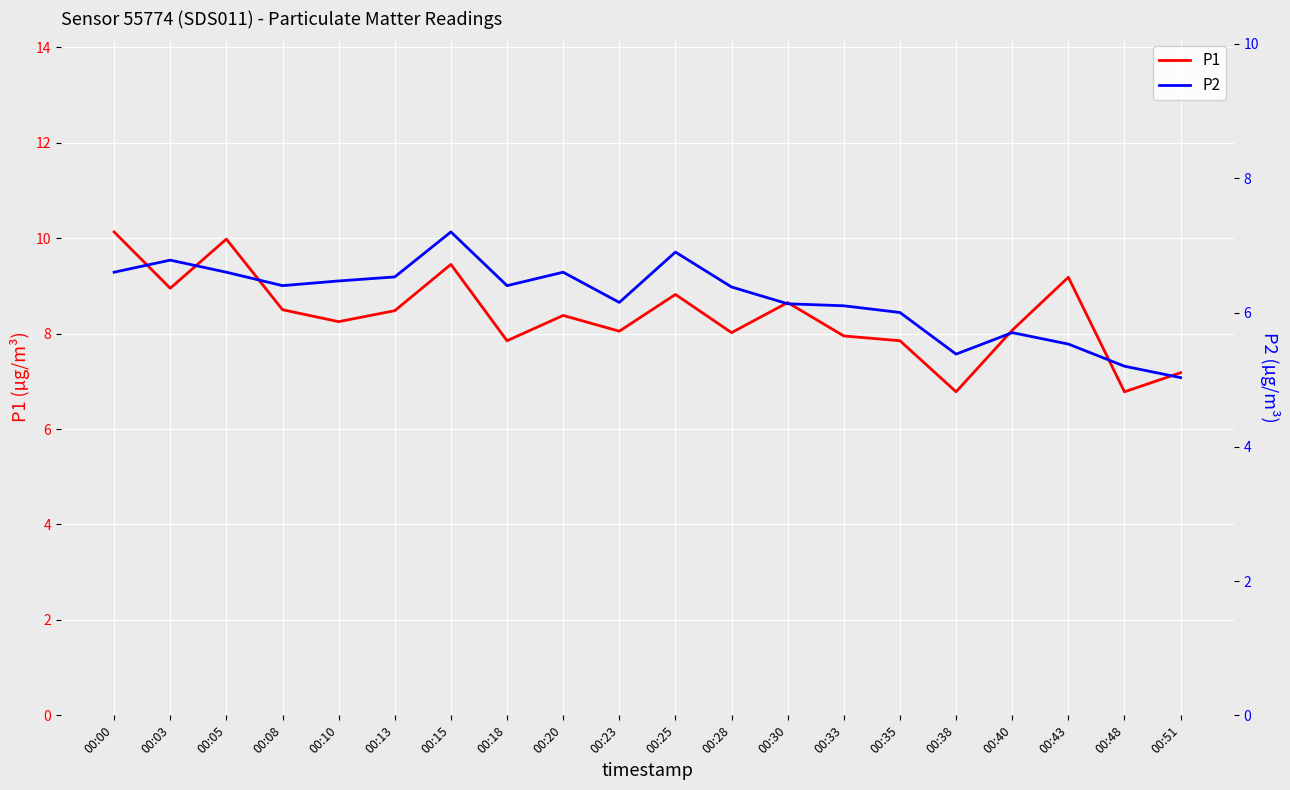

Reading left to right, list all the values displayed in this chart.

P1: 10.1	8.9	10.0	8.5	8.2	8.5	9.4	7.8	8.4	8.1	8.8	8.0	8.7	8.0	7.8	6.8	8.1	9.2	6.8	7.2
P2: 6.6	6.8	6.6	6.4	6.5	6.5	7.2	6.4	6.6	6.2	6.9	6.4	6.1	6.1	6.0	5.4	5.7	5.5	5.2	5.0